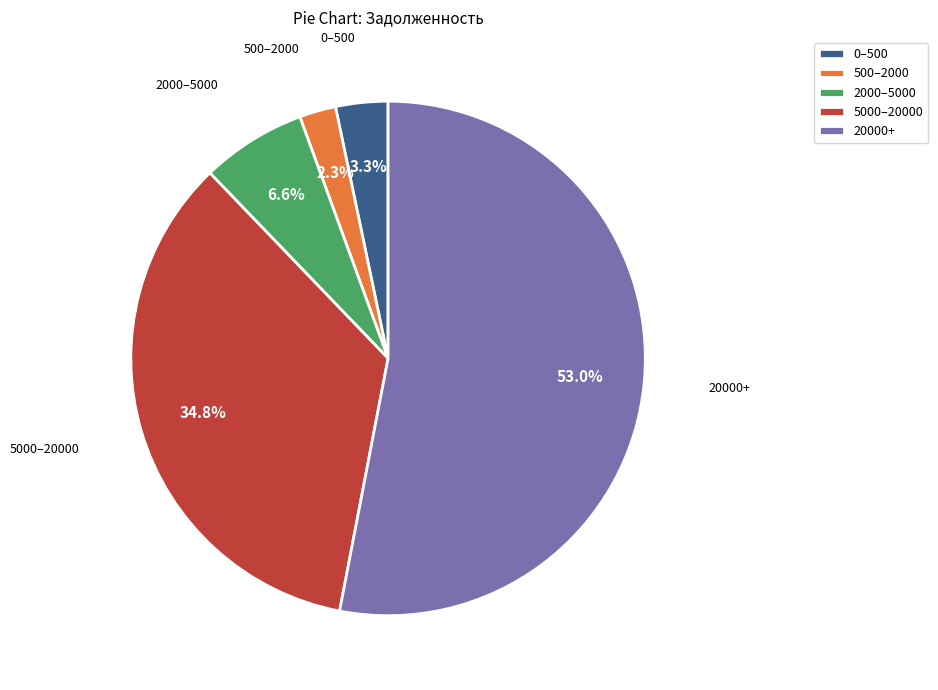

How many slices are in this pie chart?

5